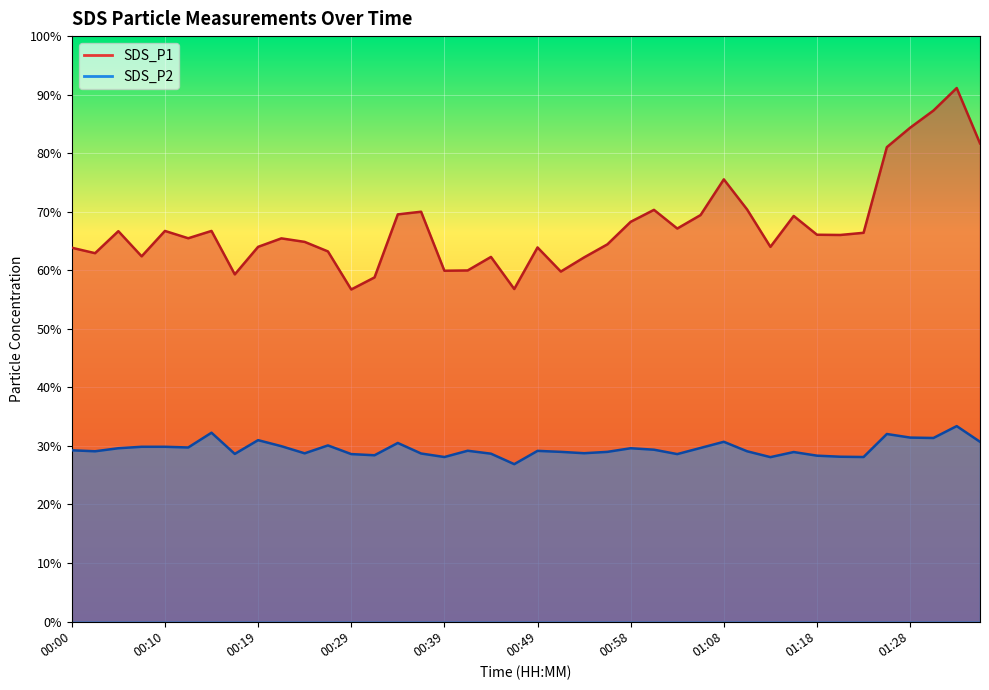

How many values in the SDS_P2 series are below 29?

17